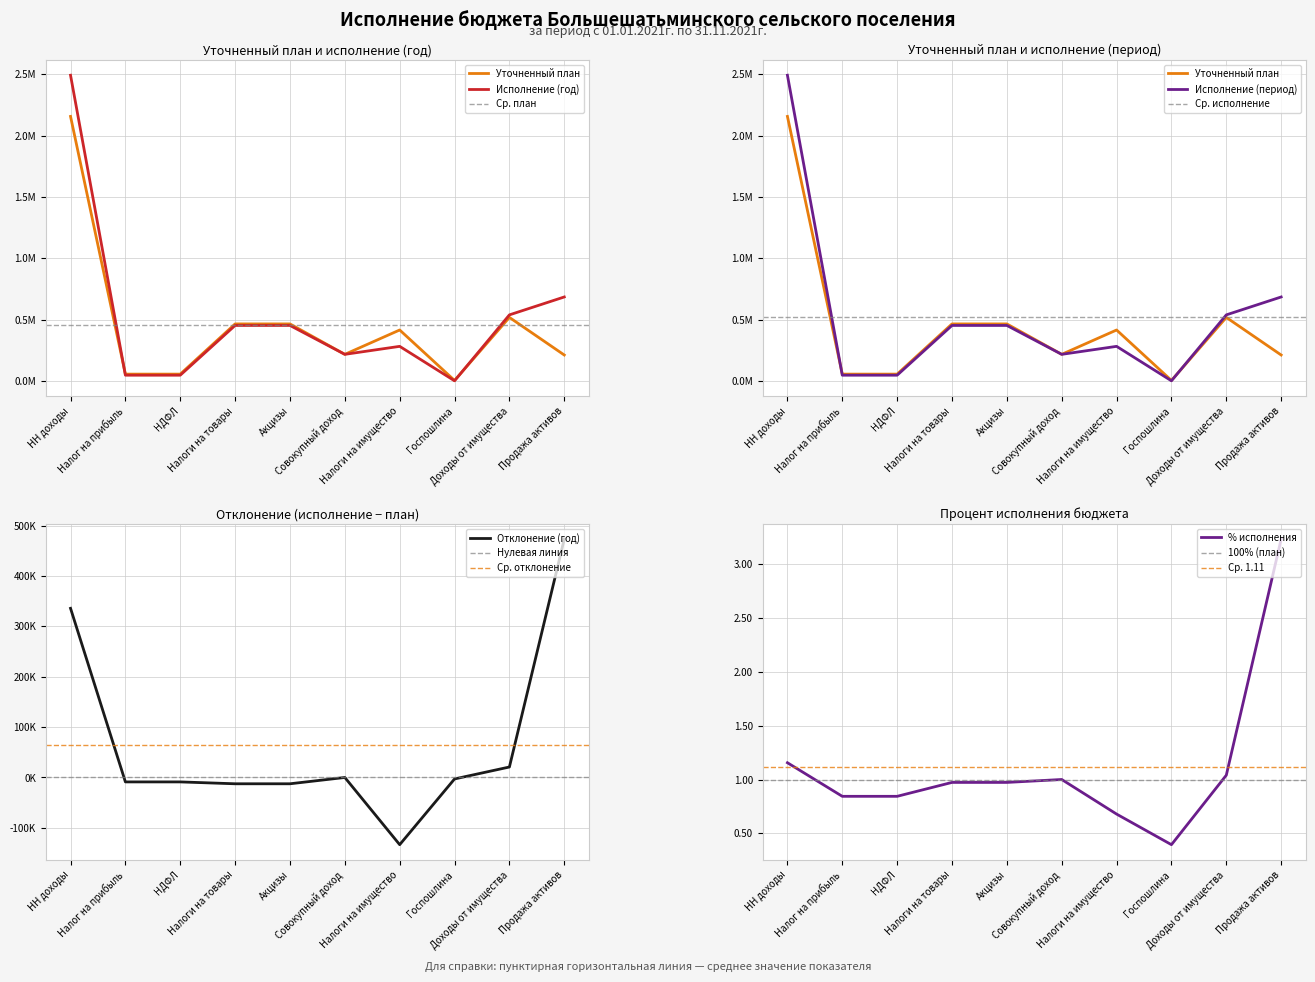

Is this an area chart (filled region under the line)?

No